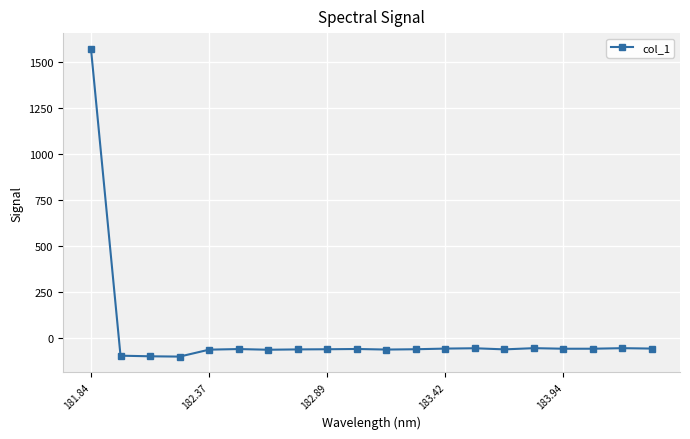

What is the minimum value shown in the chart?

-98.7